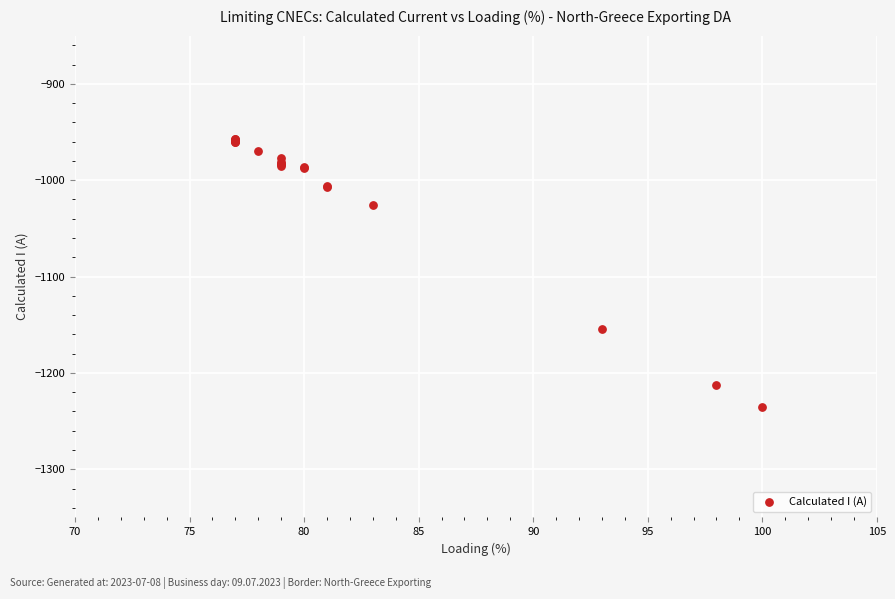

What Y value in the scatter plot is closest to -1096?

-1154